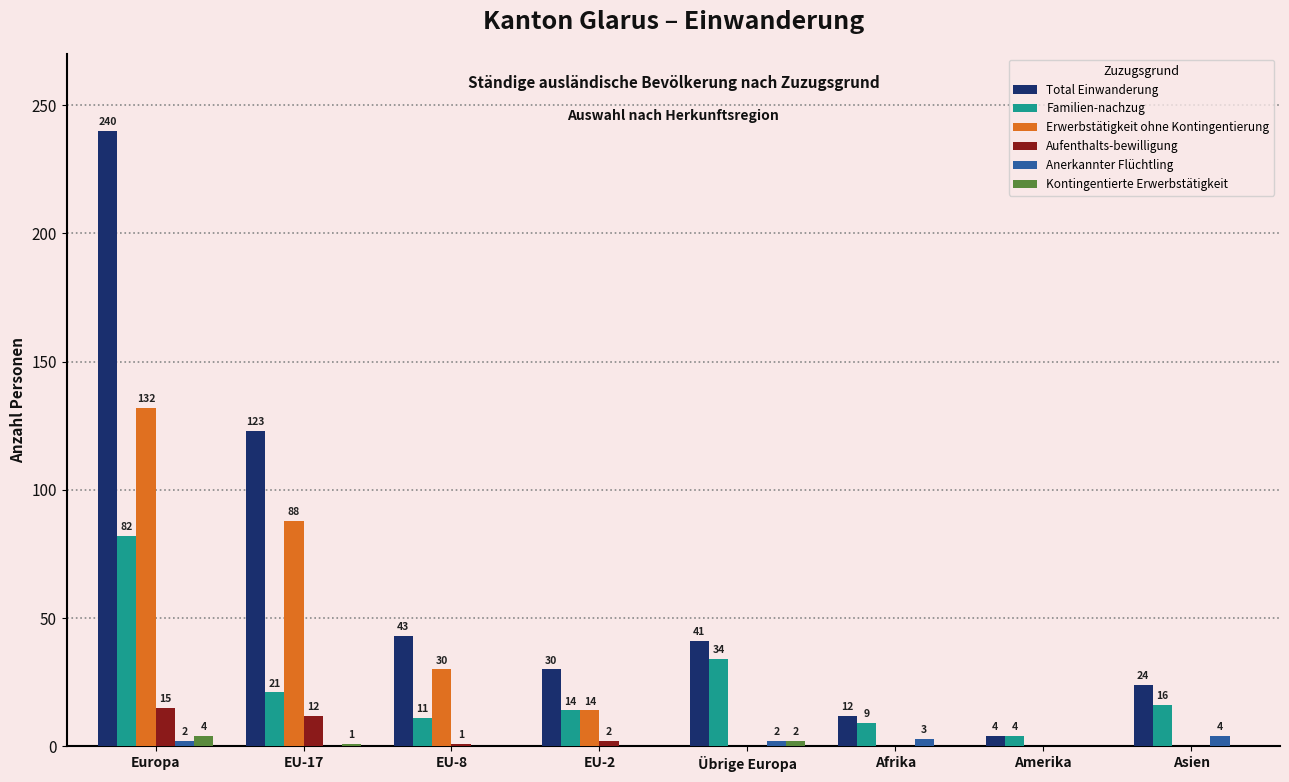

What is the maximum value shown in the chart?

240